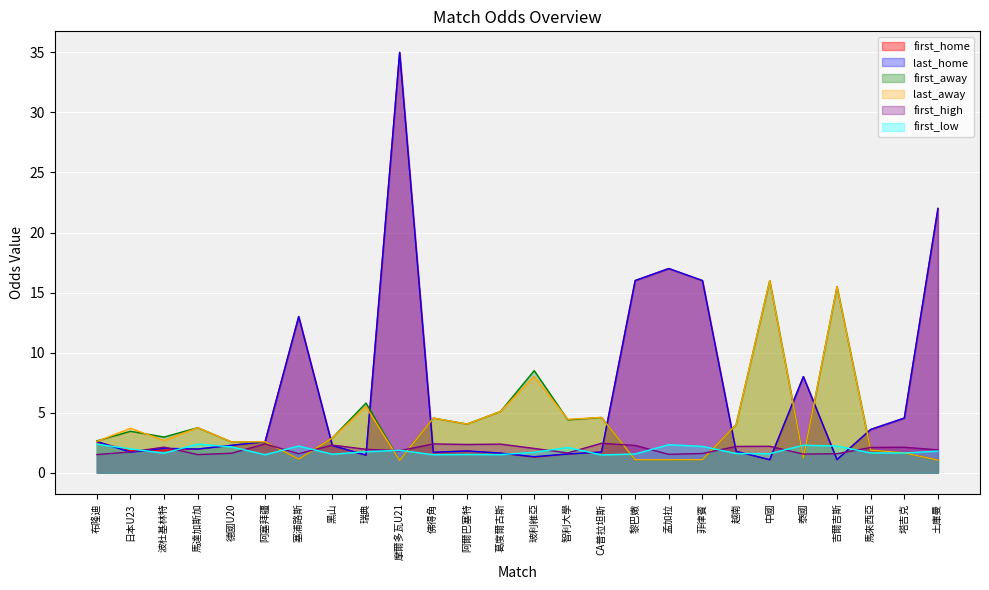

What is the spread (max minus min) of values at 阿塞拜疆?

1.1